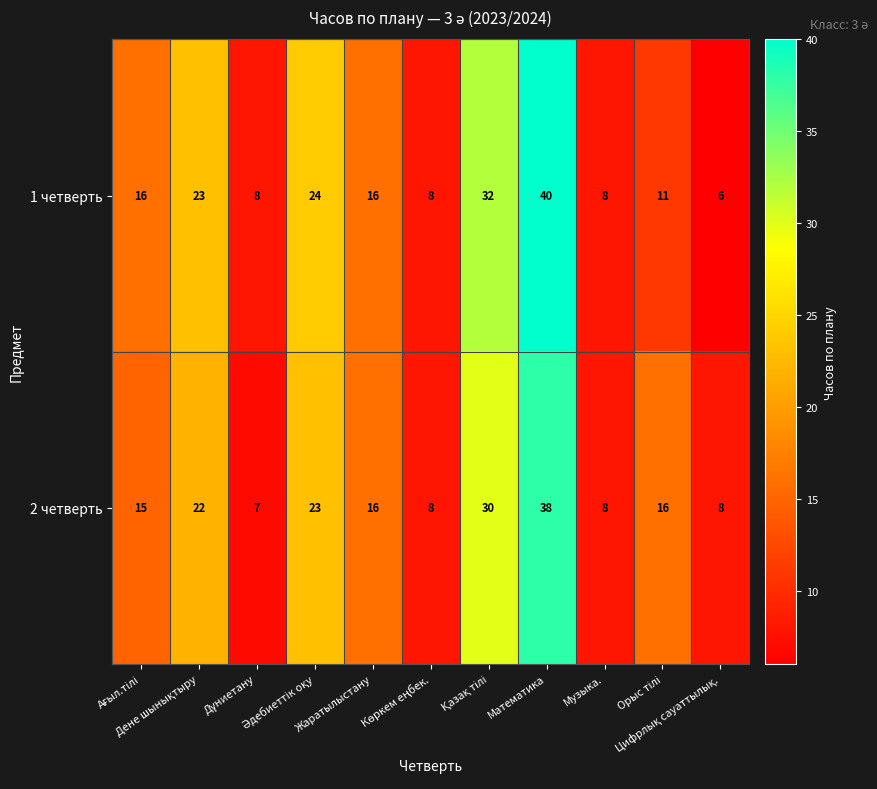

Which category has the highest value across all series?

Математика